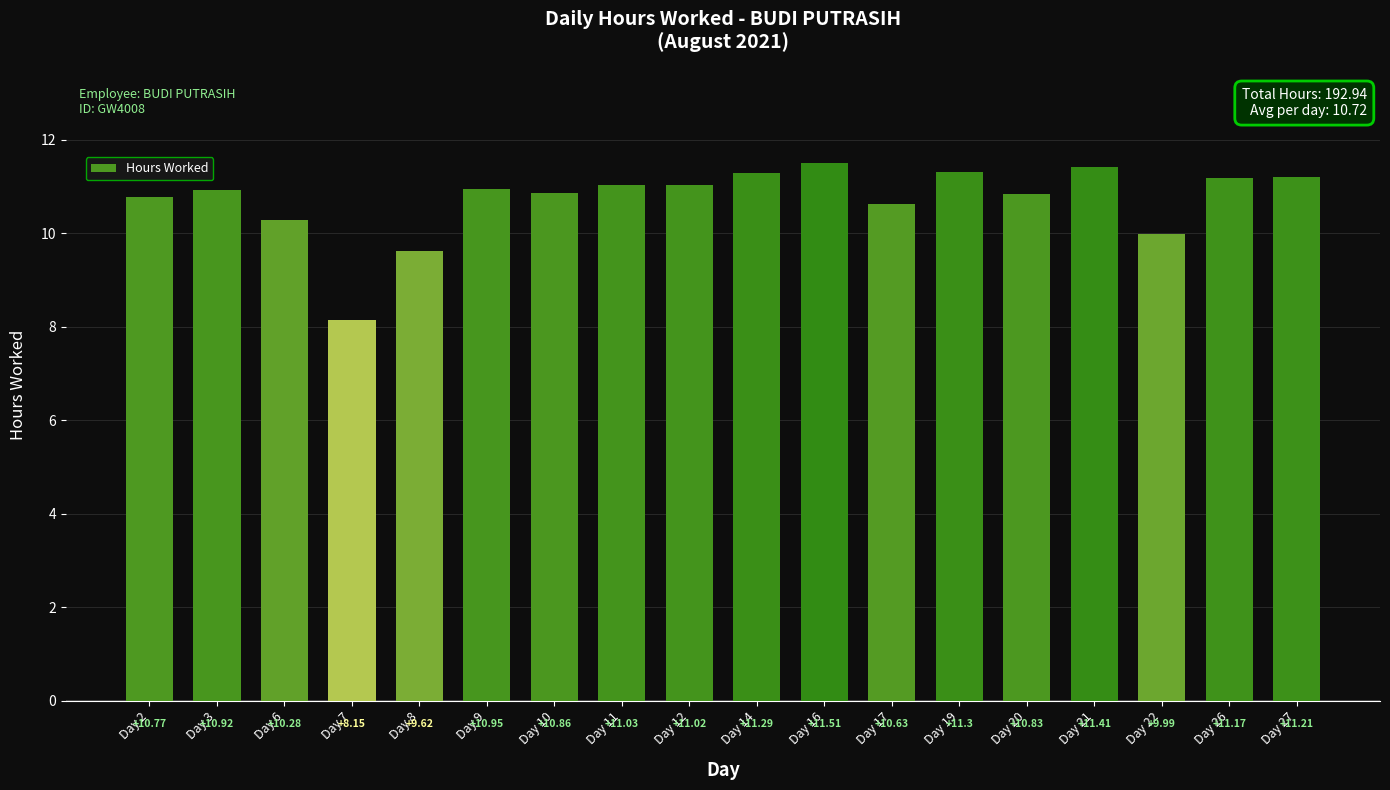

At which label does the data first exceed 10?

Day 2